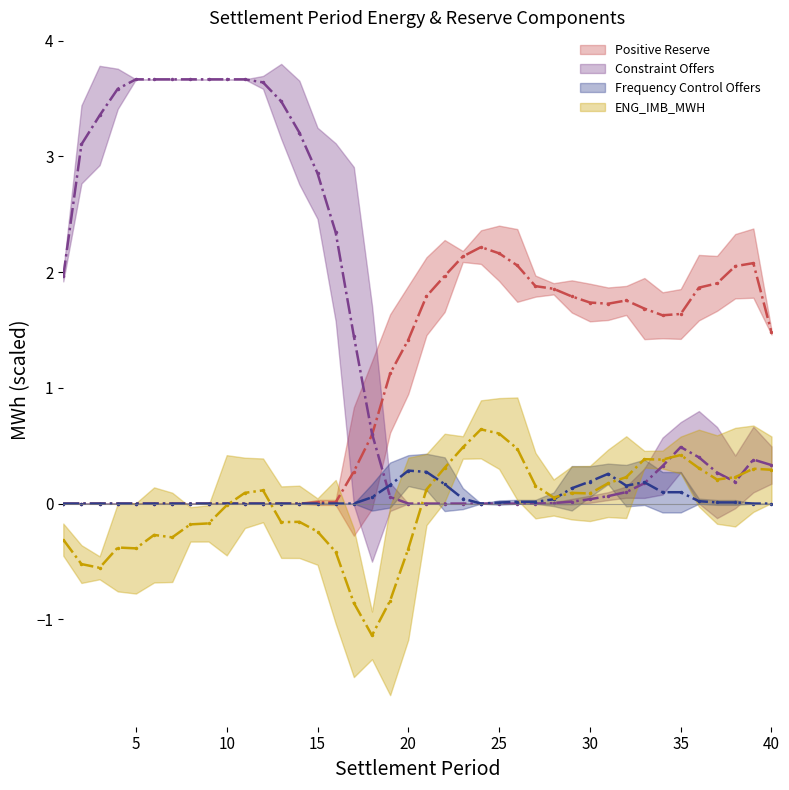

What is the value of the Positive Reserve (mean) point at the 29th from the left?

1.8